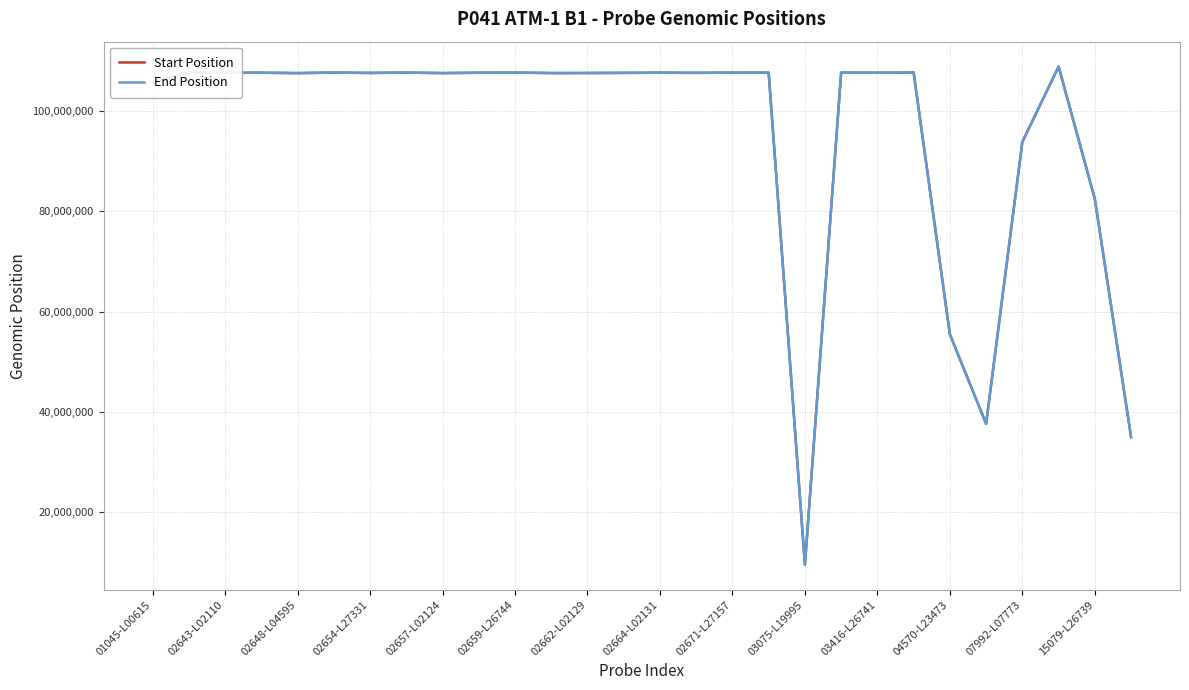

What is the maximum value for End Position?

108906296